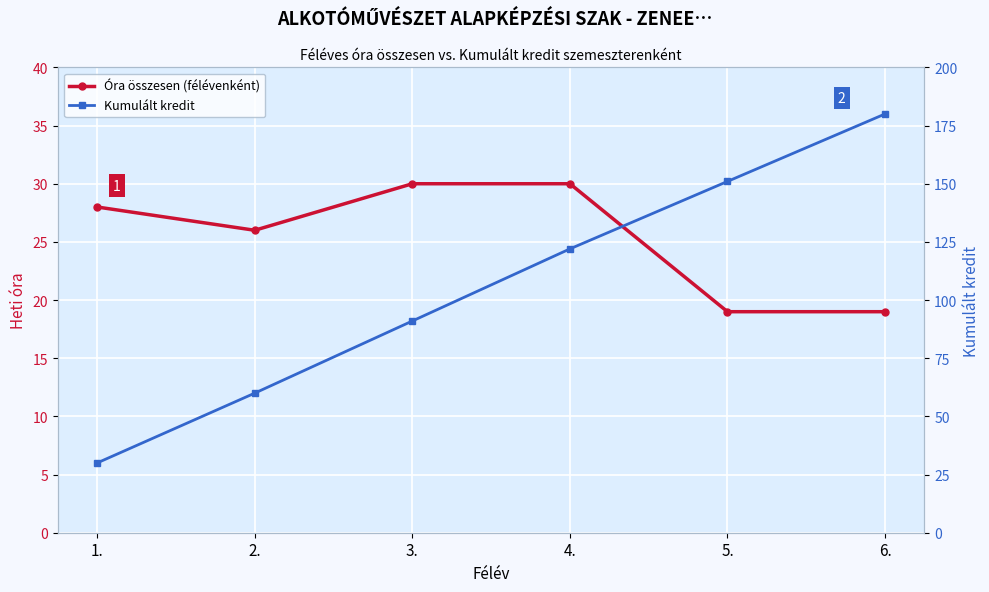

What is the difference between the second highest and second lowest values in the Óra összesen (félévenként) series?

11